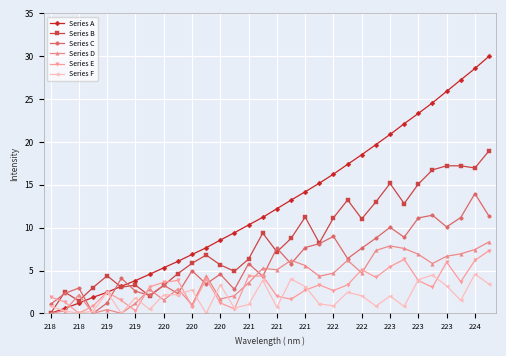

How many intersections are there between Series F and Series E?

12